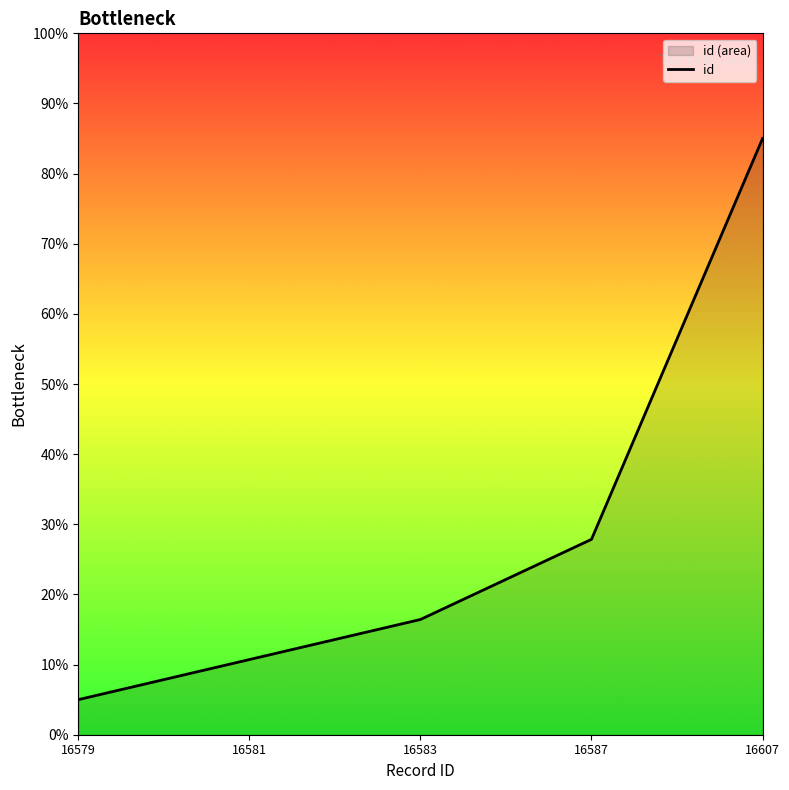

What is the value of the 4th point from the left?

27.9